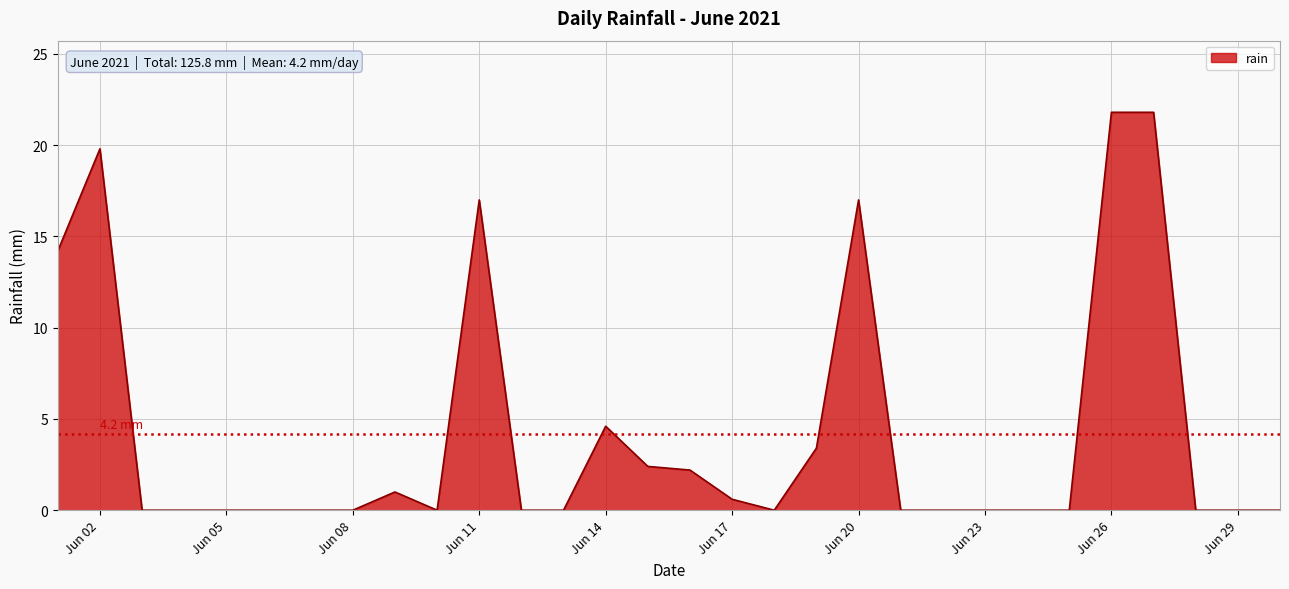

What is the difference between the maximum and minimum values?

21.8